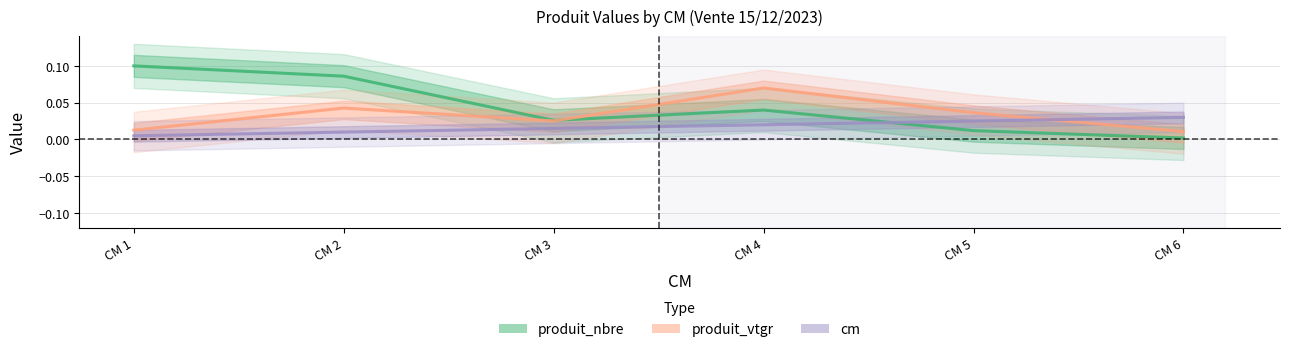

What is the maximum value shown in the chart?

0.1